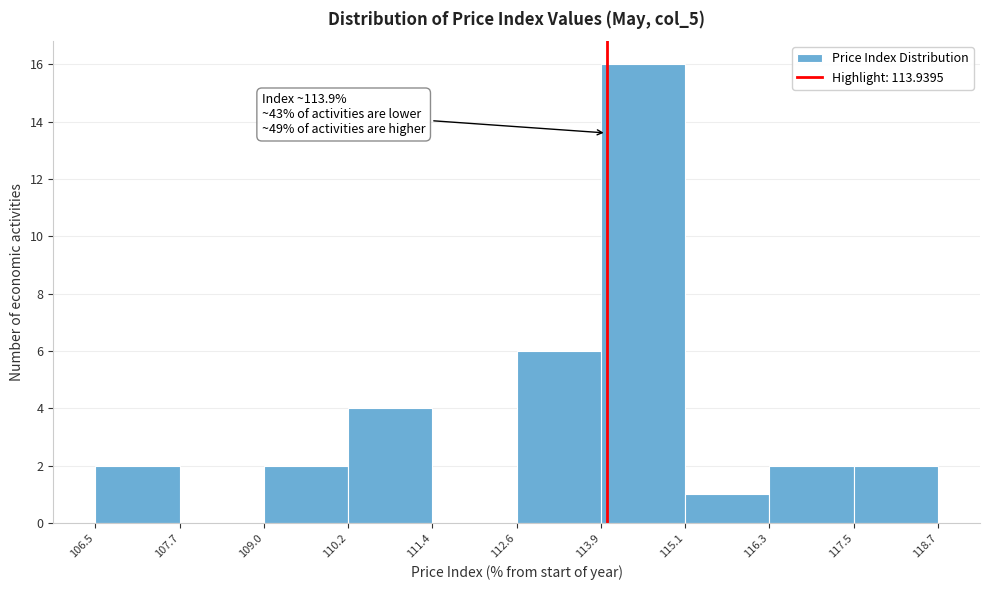

Over which range of the x-axis is the bar tallest?

113.9 to 115.1